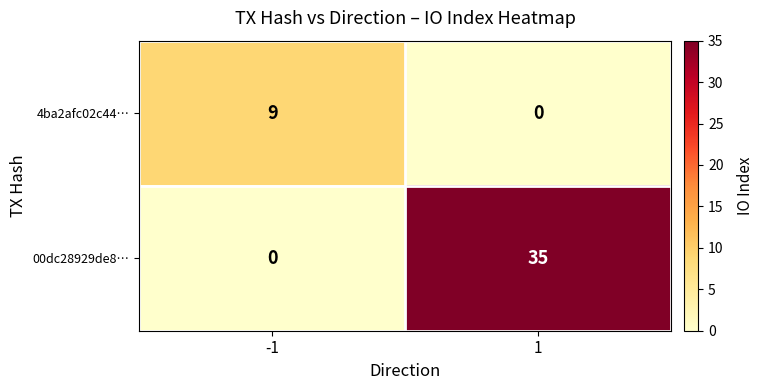

What is the total value across all series at -1?

9